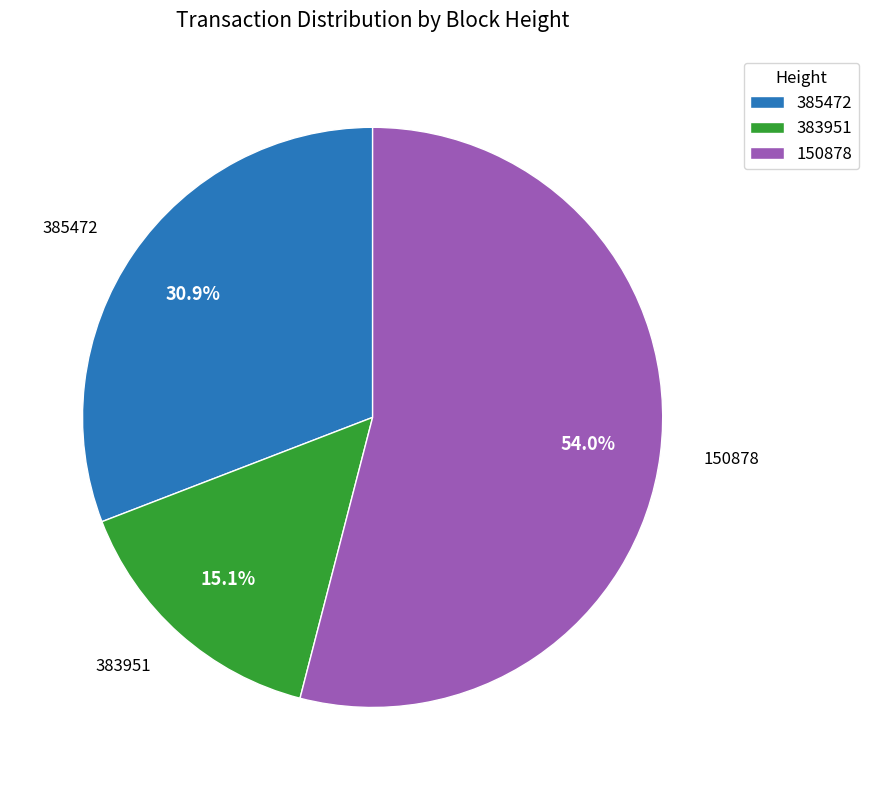

Which has a higher value, 383951 or 150878?

150878